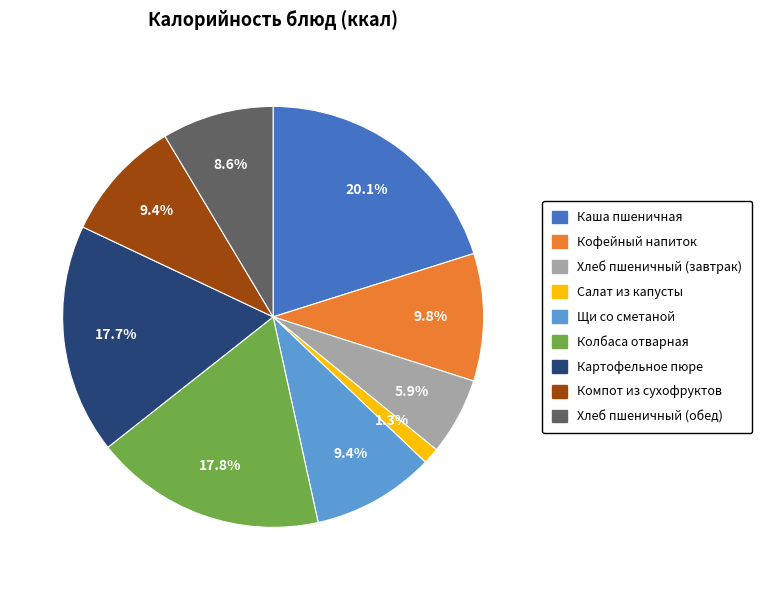

How many slices are in this pie chart?

9